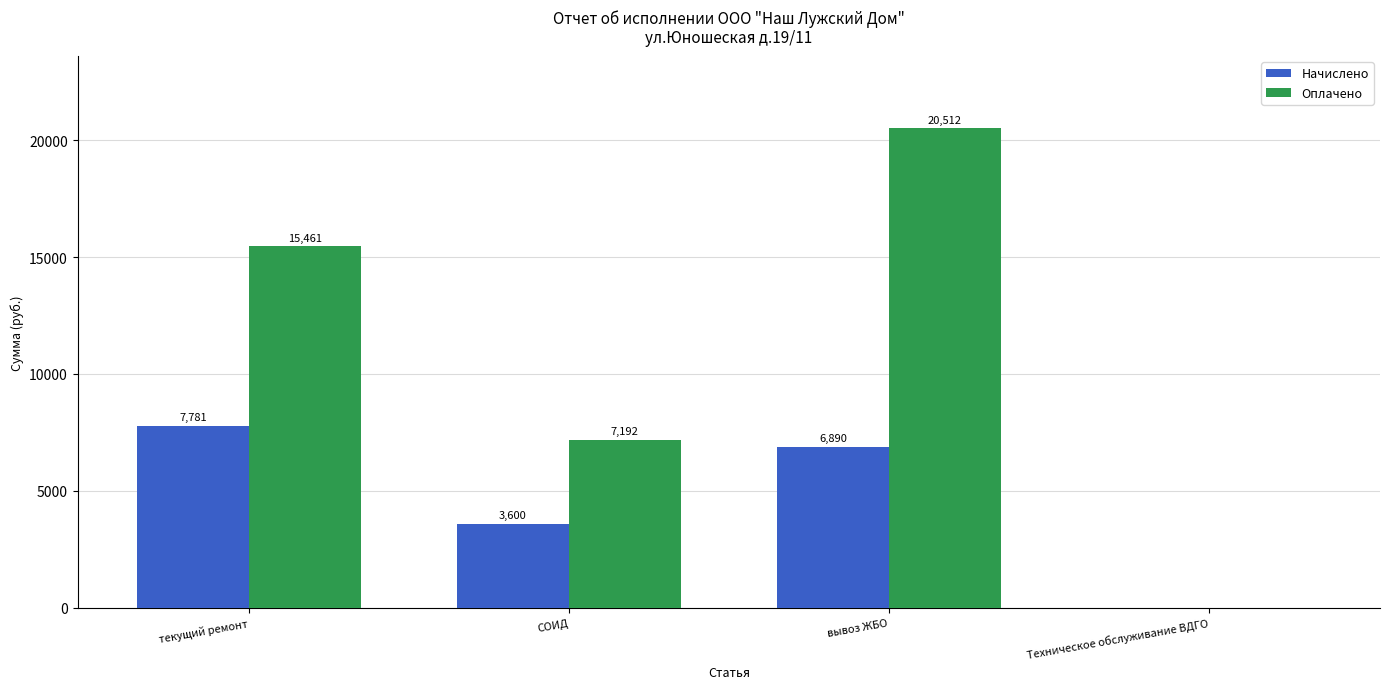

True or false: Начислено has a value of 3600 at СОИД.

True